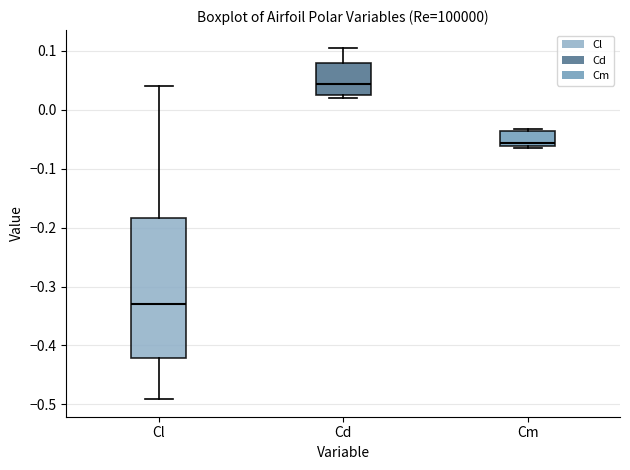

Reading left to right, transcribe this box plot: for each box, give where its median line is, the range the box spans, and where its two whiskers end, as read against the y-axis. The values are not printed on the chart, so give them approximately, as read against the axis.

Cl: median -0.33, box -0.42 to -0.18, whiskers -0.49 to 0.04
Cd: median 0.04, box 0.03 to 0.08, whiskers 0.02 to 0.11
Cm: median -0.06 (just above the box's lower edge), box -0.06 to -0.04, whiskers -0.07 to -0.03